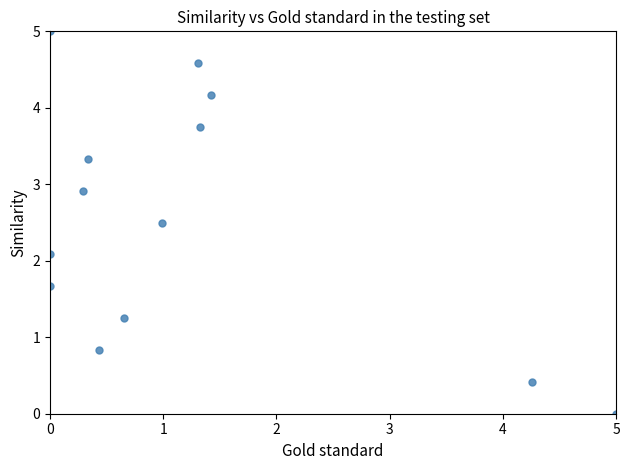

What is the range of X values (max minus min)?

5.0